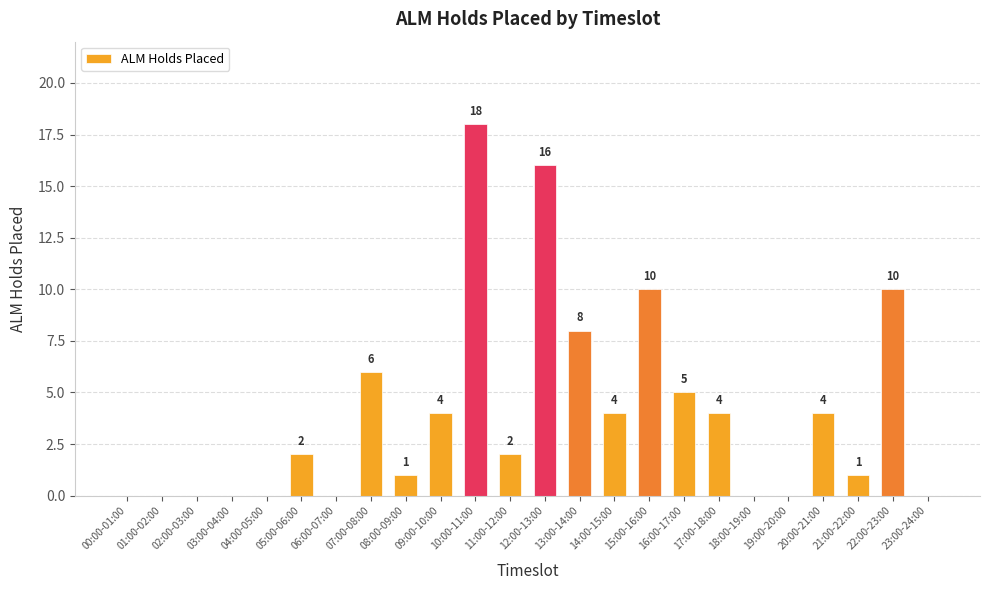

What is the sum of all values?

95